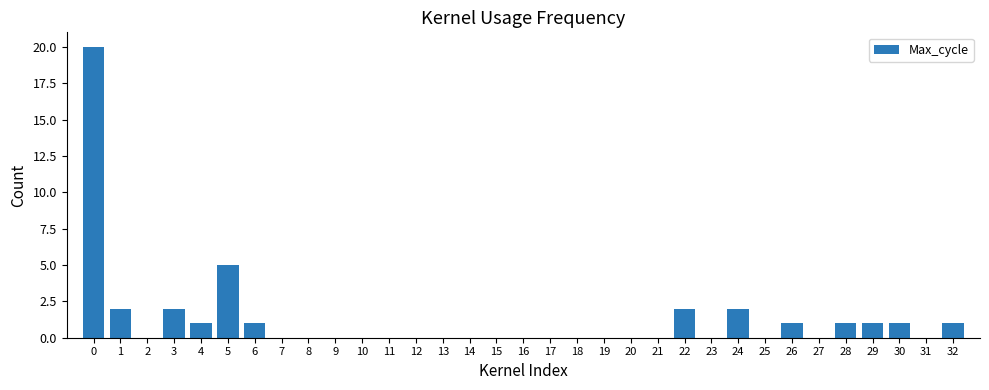

Where is the data nearest to the value 10?

5